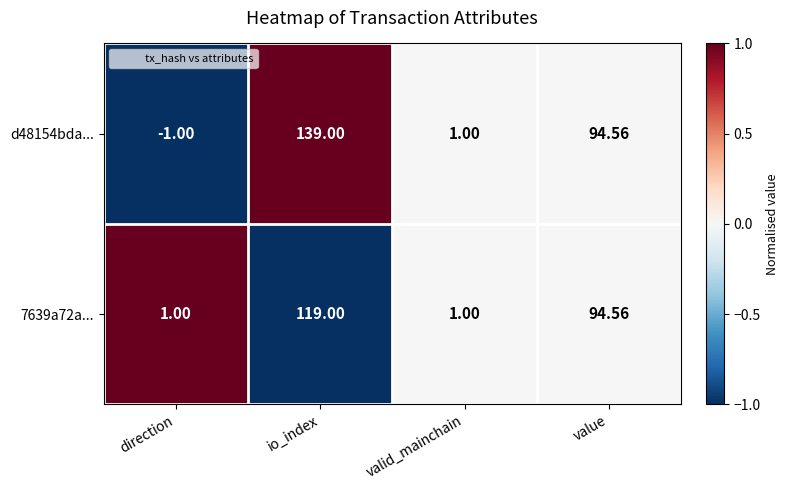

List the series in order of their peak value, lowest first.

7639a72a..., d48154bda...